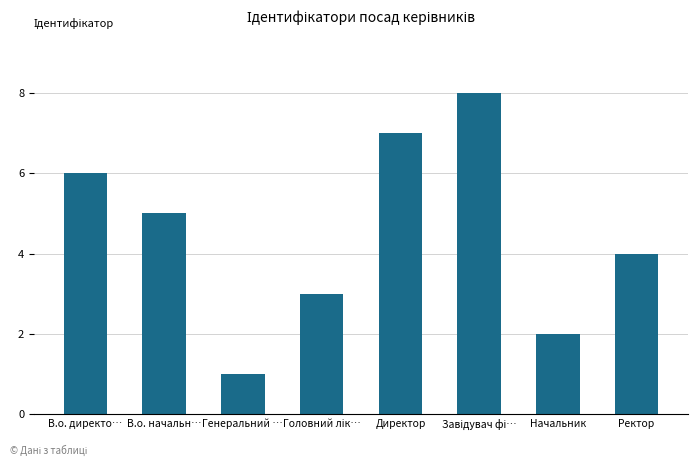

At which label is the value closest to 4?

Ректор